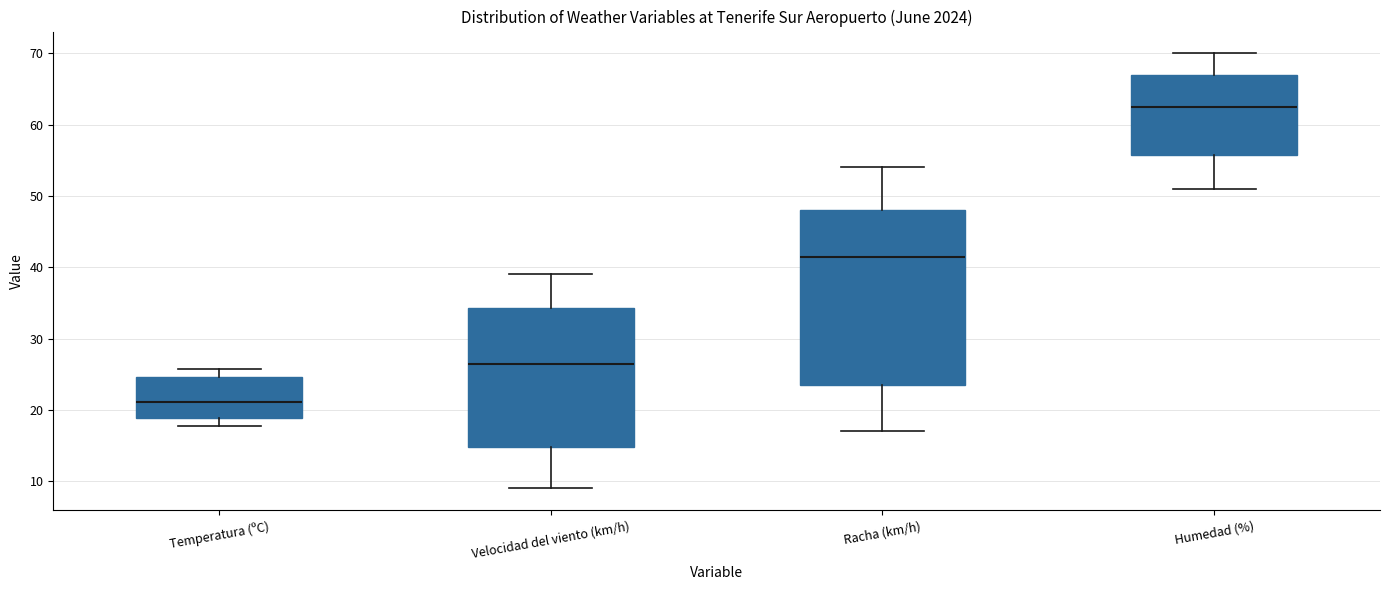

Reading left to right, transcribe this box plot: for each box, give where its median line is, the range the box spans, and where its two whiskers end, as read against the y-axis. The values are not printed on the chart, so give them approximately, as read against the axis.

Temperatura (ºC): median 21, box 19 to 25, whiskers 18 to 26
Velocidad del viento (km/h): median 27, box 15 to 34, whiskers 9 to 39
Racha (km/h): median 42, box 24 to 48, whiskers 17 to 54
Humedad (%): median 63, box 56 to 67, whiskers 51 to 70